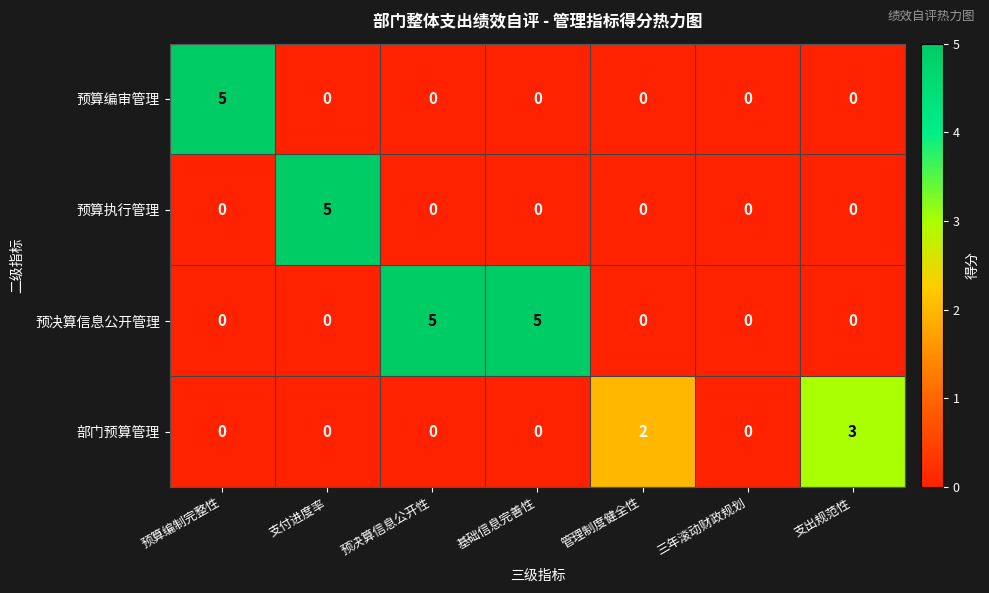

Is it true that 预决算信息公开管理 equals 2 at 三年滚动财政规划?

False